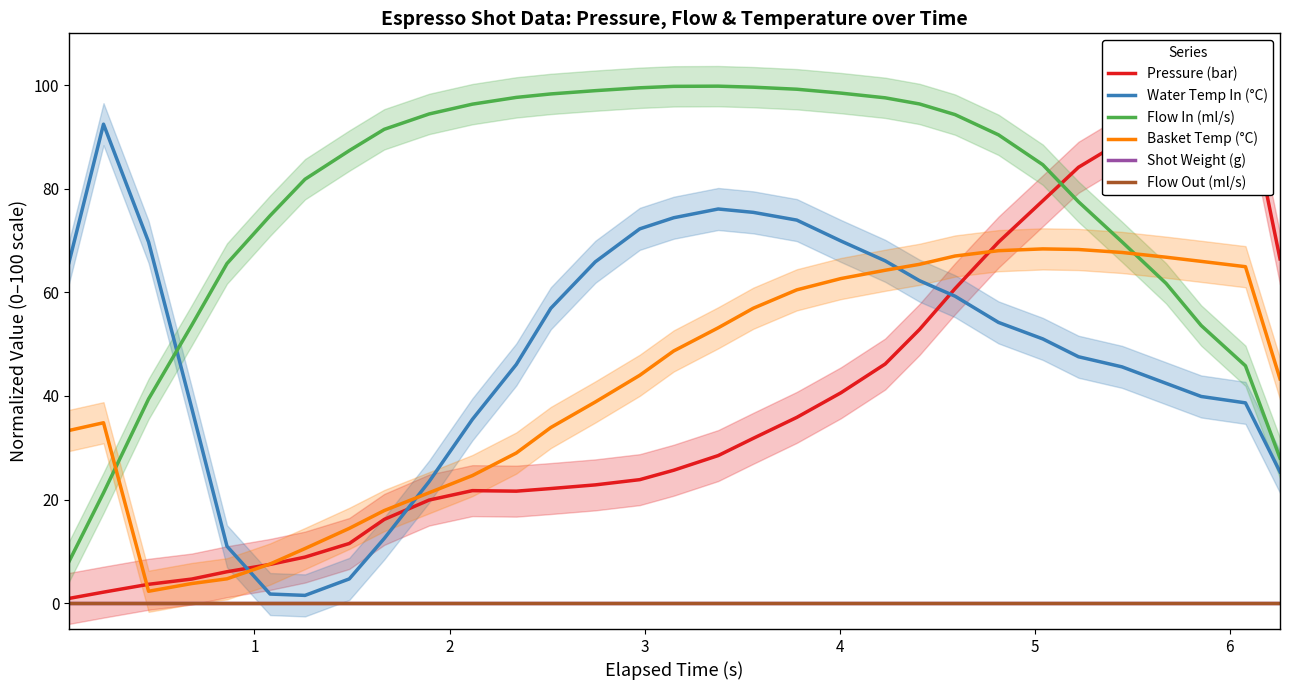

Where does the Basket Temp (°C) series first go above 43?

14